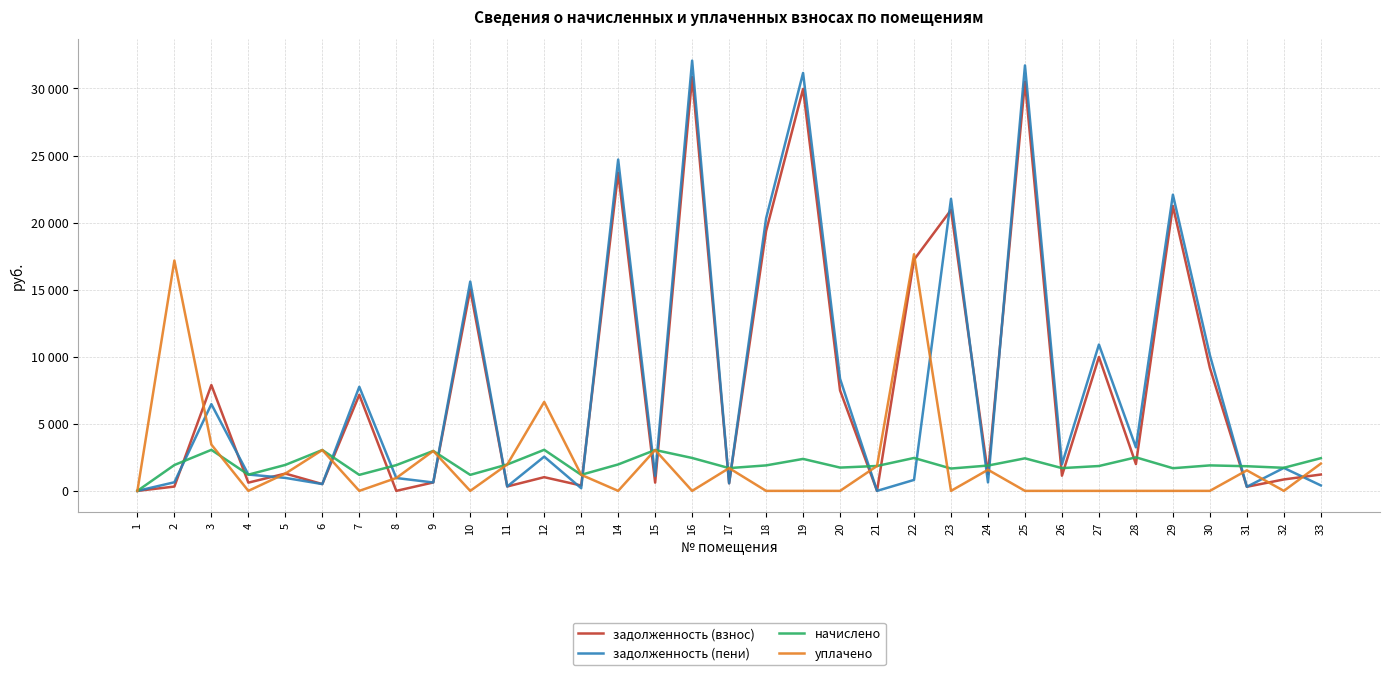

Which series has the largest total across all categories?

задолженность (взнос)